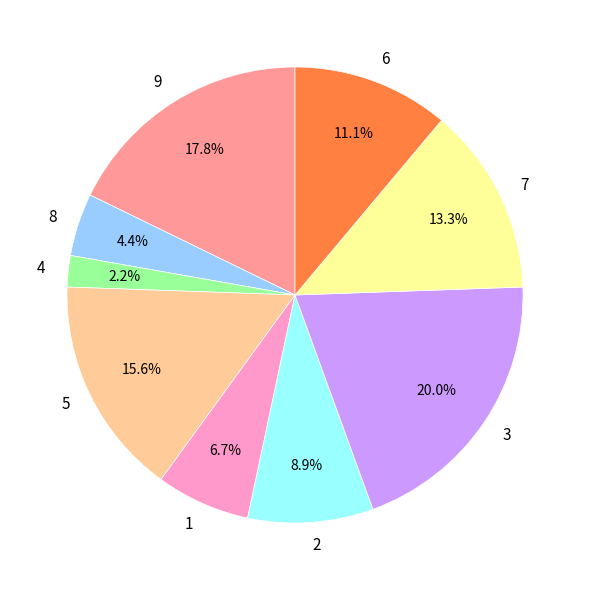

Which has a higher value, 4 or 7?

7